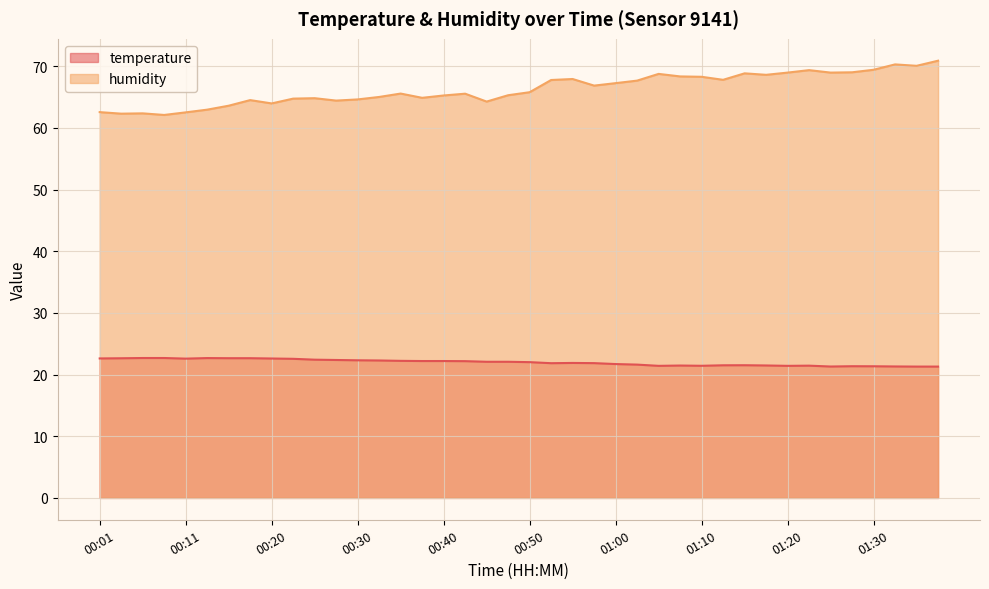

What is the average value of the humidity series?

66.3